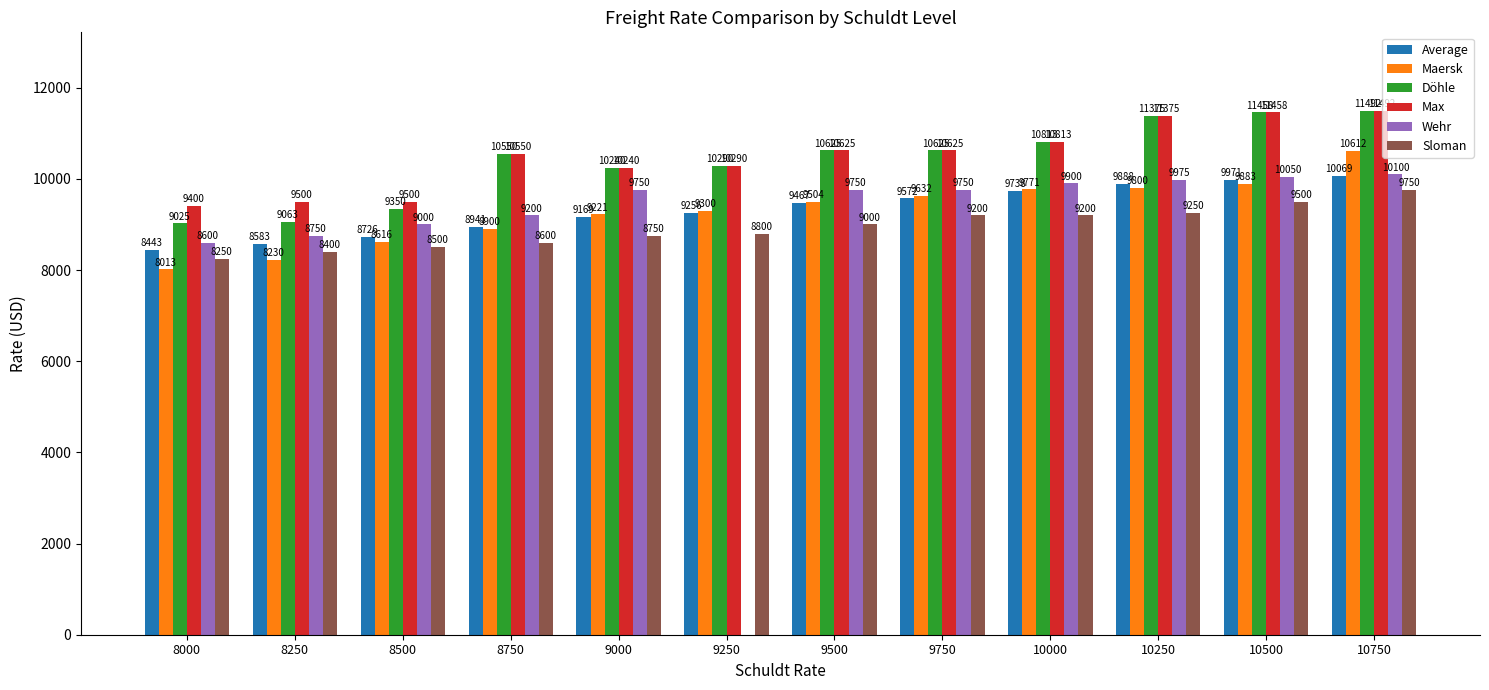

Where is Döhle nearest to the value 10258?

9000